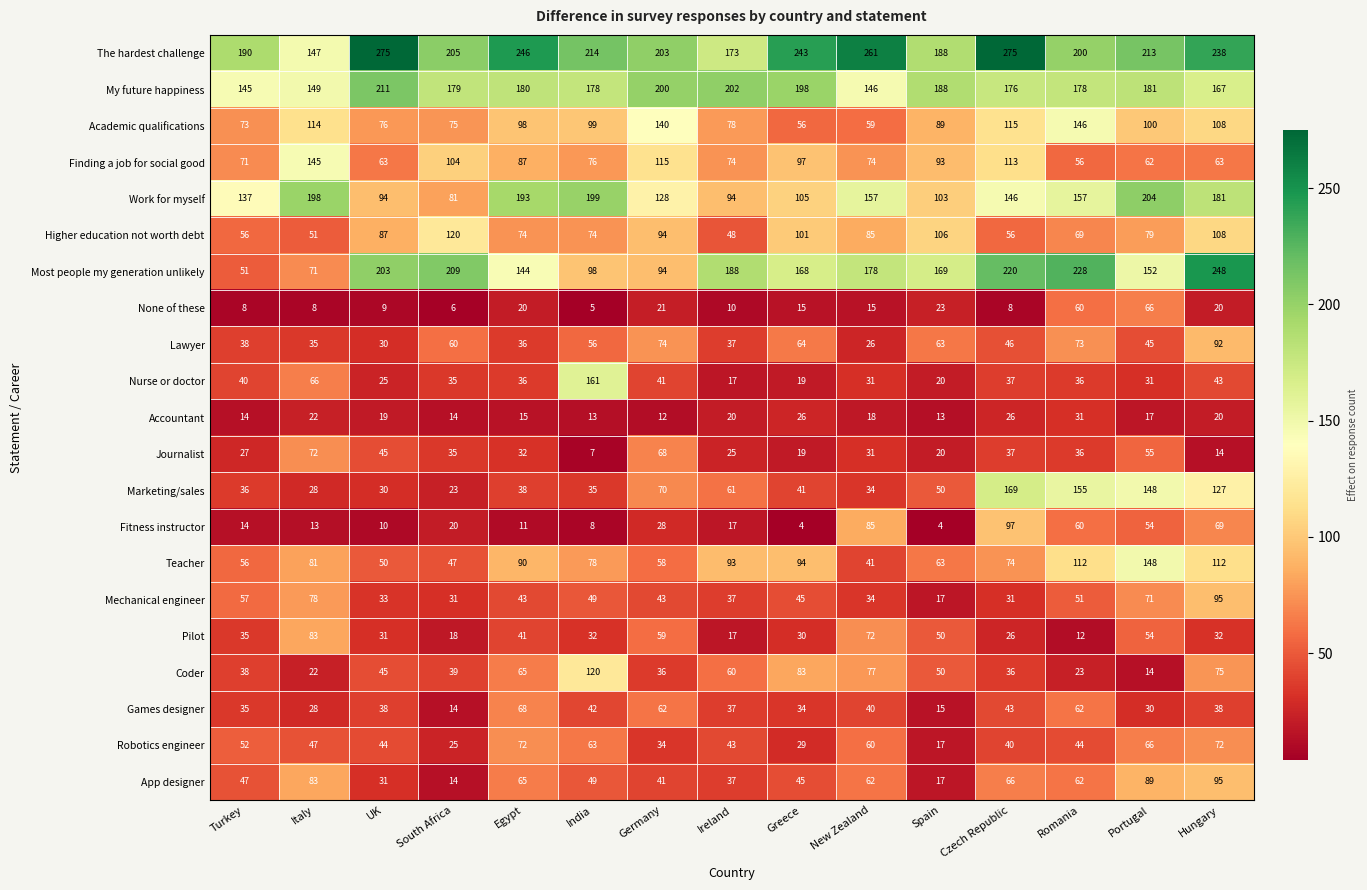

Between Ireland and Greece, which series saw the biggest shift?

The hardest challenge